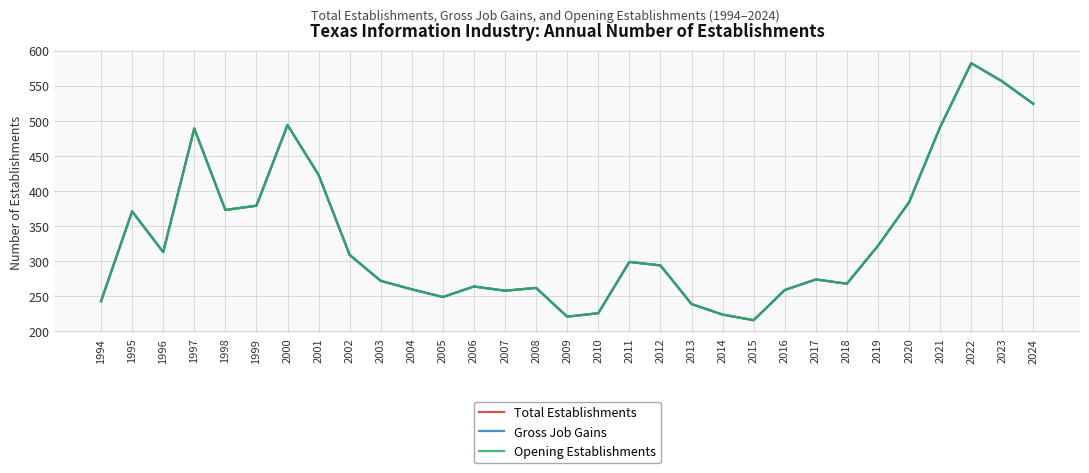

How many lines are shown in the chart?

3